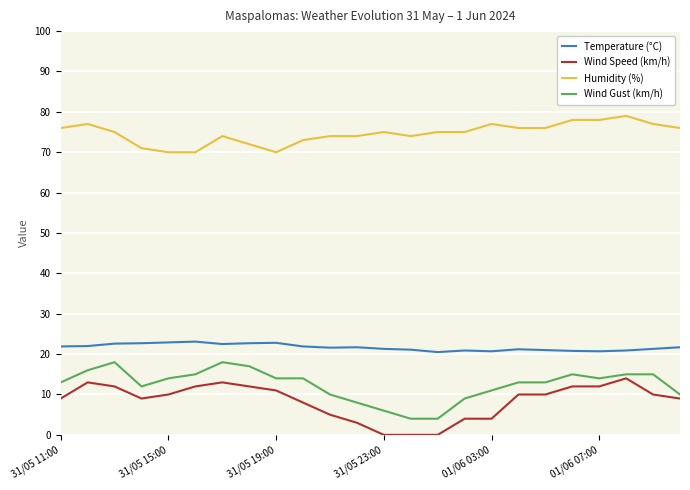

True or false: Wind Gust (km/h) and Temperature (°C) intersect in this chart.

False